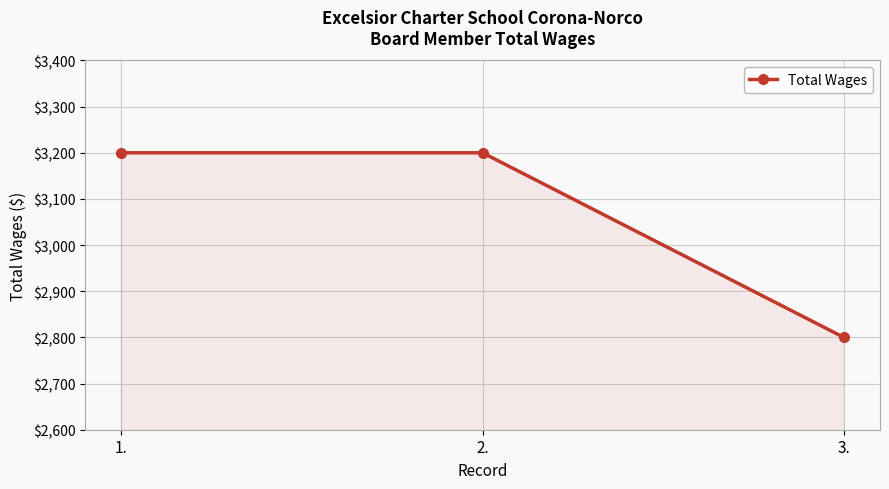

Reading left to right, extract all data points from this chart.

1.=3200	2.=3200	3.=2800